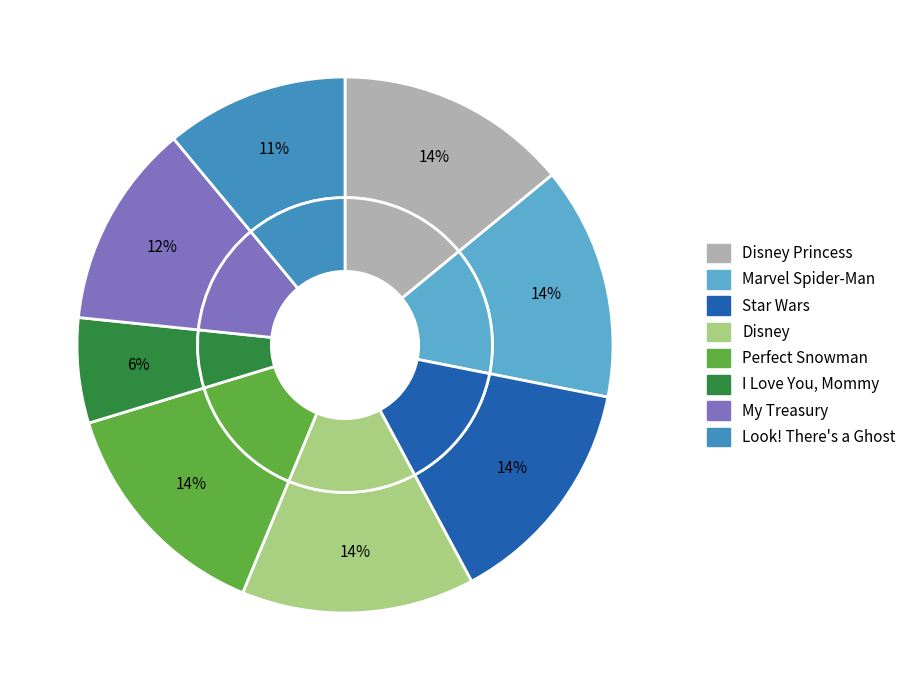

Count the number of slices in the pie.

8